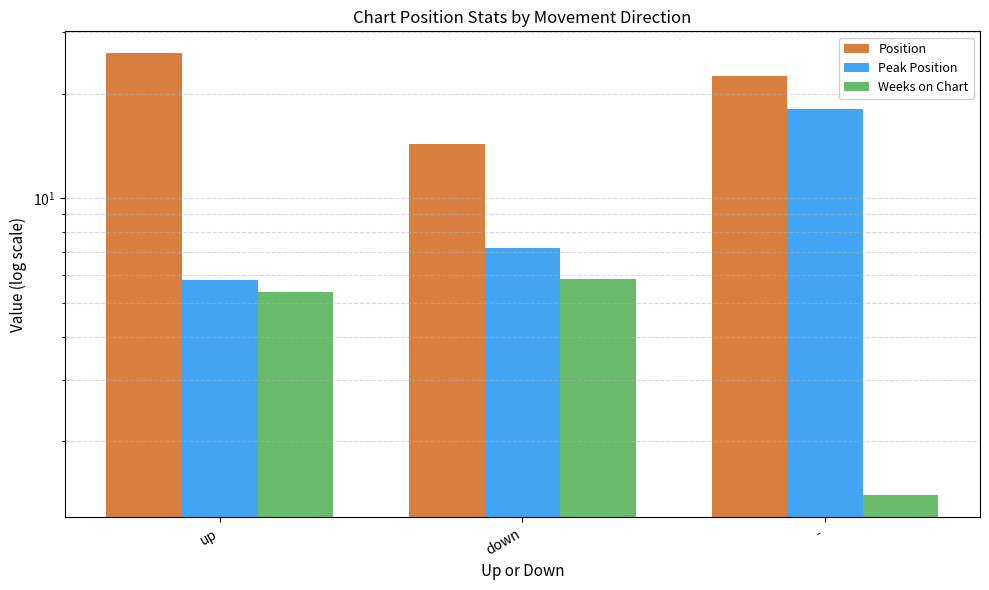

What is the sum of all Position values?

62.8